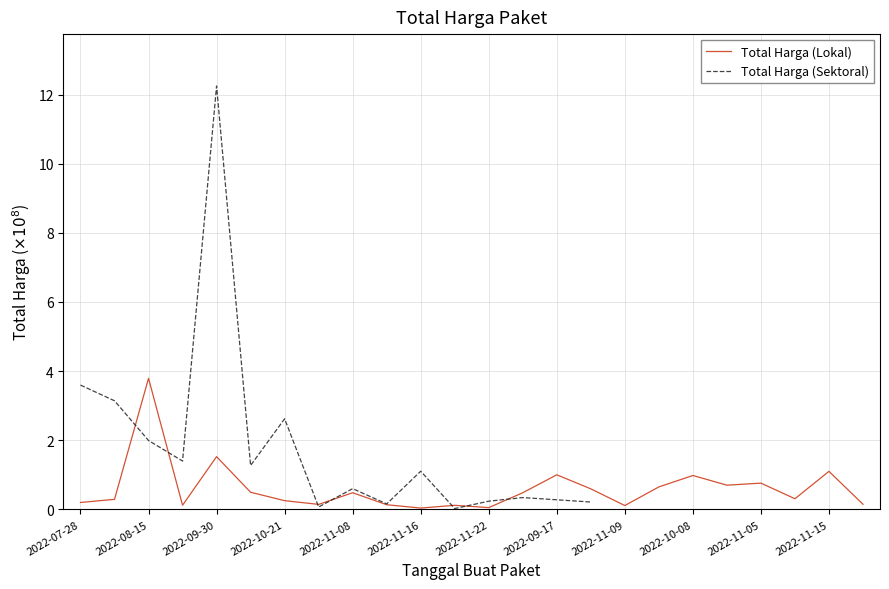

At which label is Total Harga (Sektoral) closest to 6?

2022-07-28